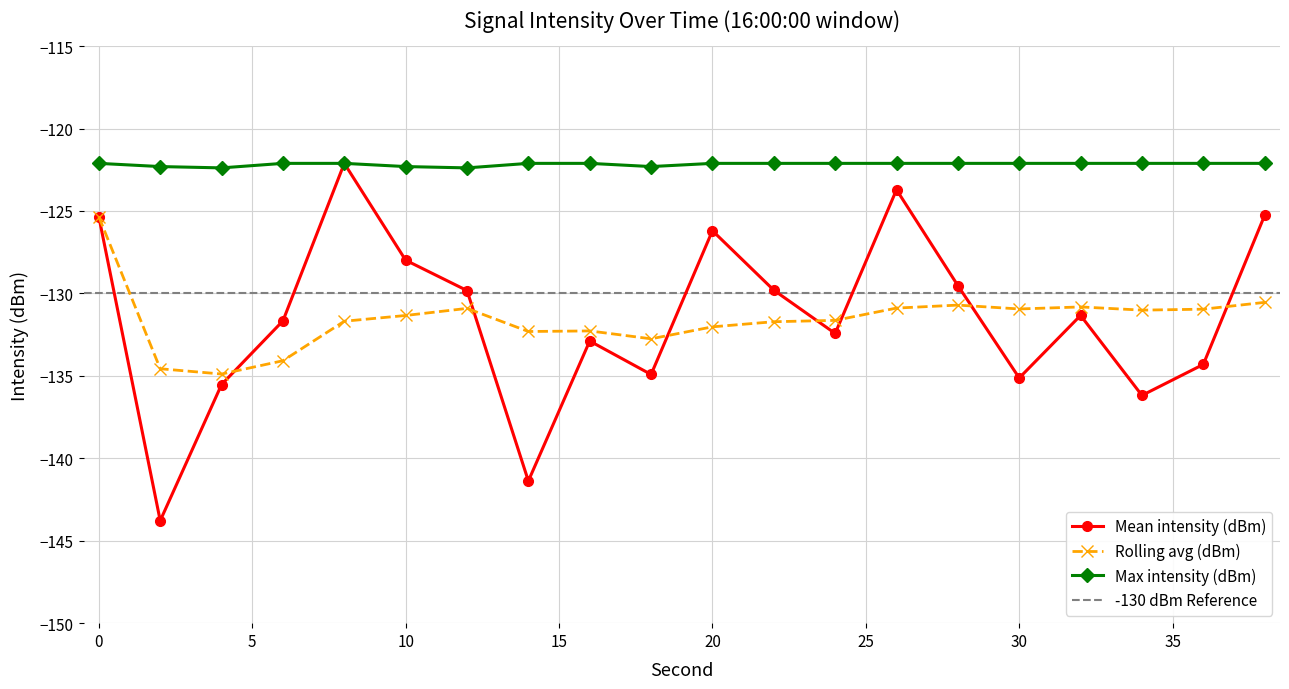

The value of Max intensity (dBm) at 8 is -122.1. True or false?

True